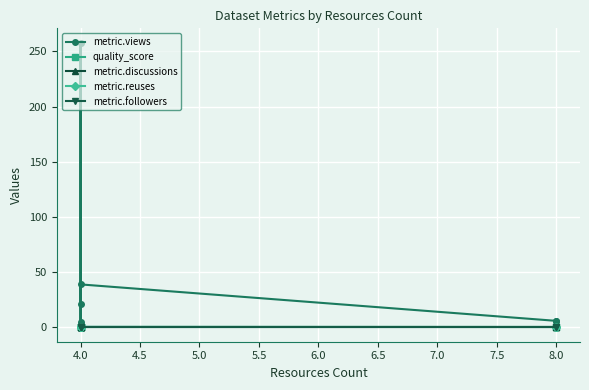

At which label does metric.views reach its peak?

4.0